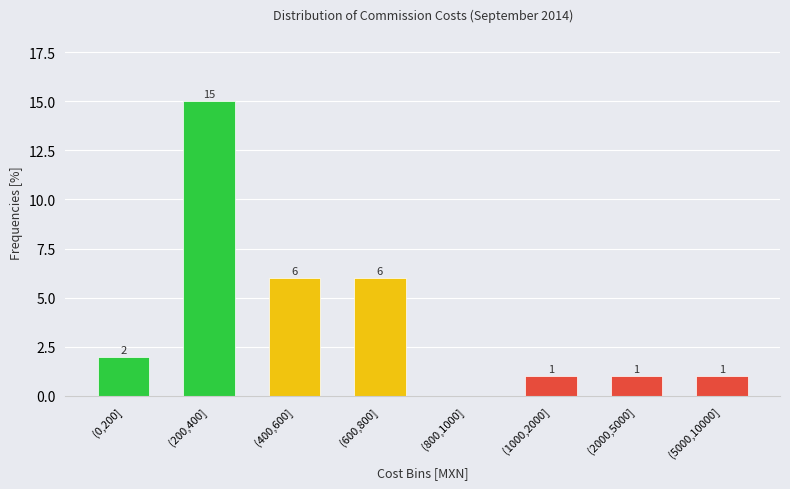

Reading left to right, what are all the values shown in this chart?

(0,200]=2	(200,400]=15	(400,600]=6	(600,800]=6	(800,1000]=0	(1000,2000]=1	(2000,5000]=1	(5000,10000]=1